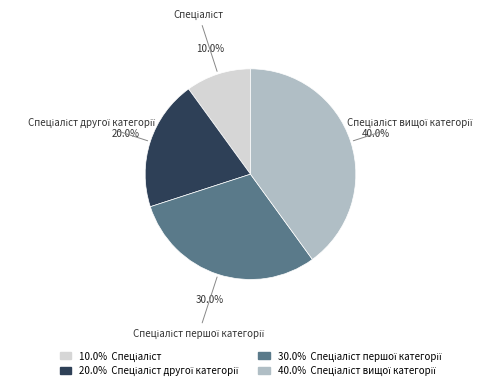

Is there a majority slice in this chart?

No